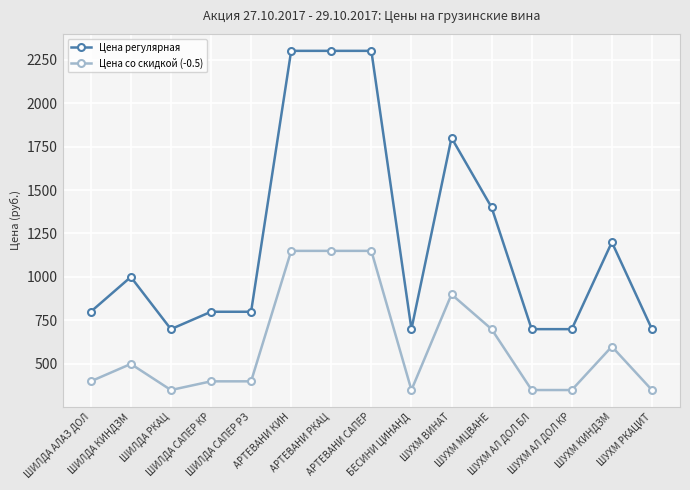

What is the label of the 9th point from the left?

БЕСИНИ ЦИНАНД